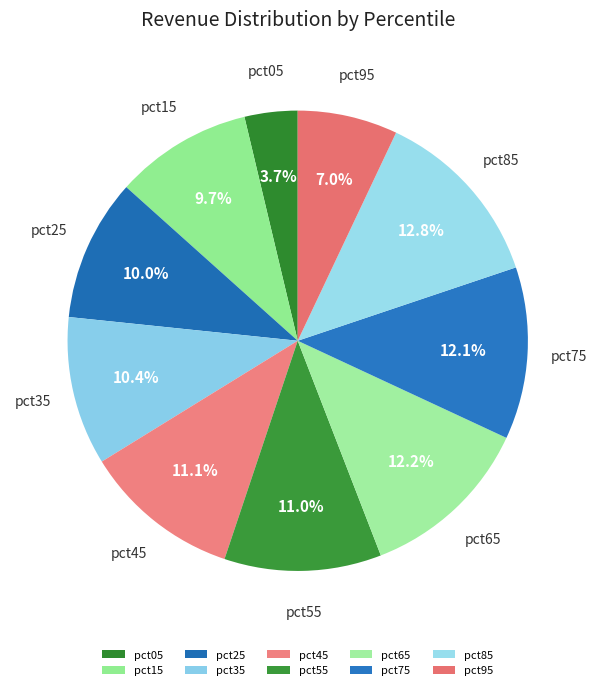

Which category has the biggest portion of the pie?

pct85